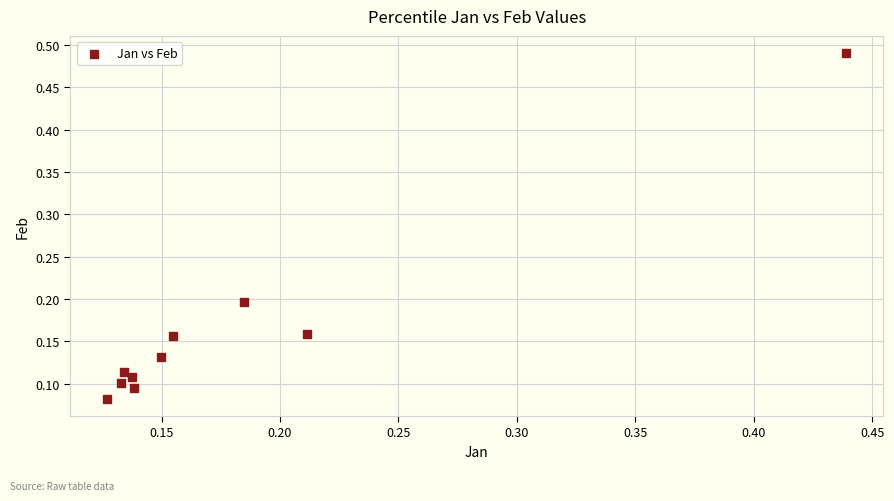

What is the range of Y values (max minus min)?

0.4